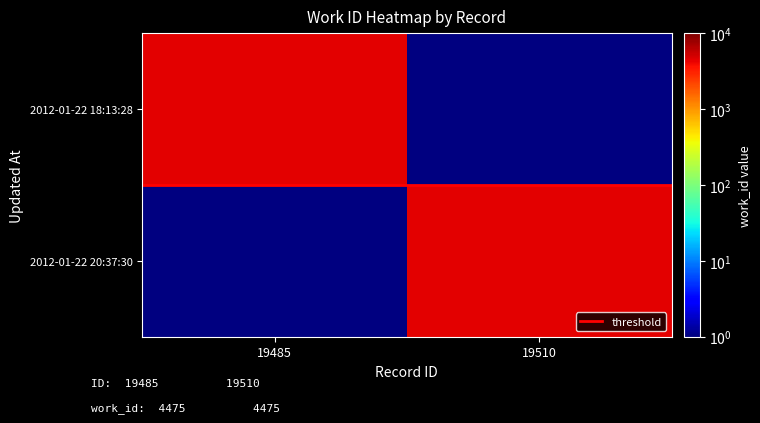

What is the difference between the highest and lowest values at 19510?

4474.5